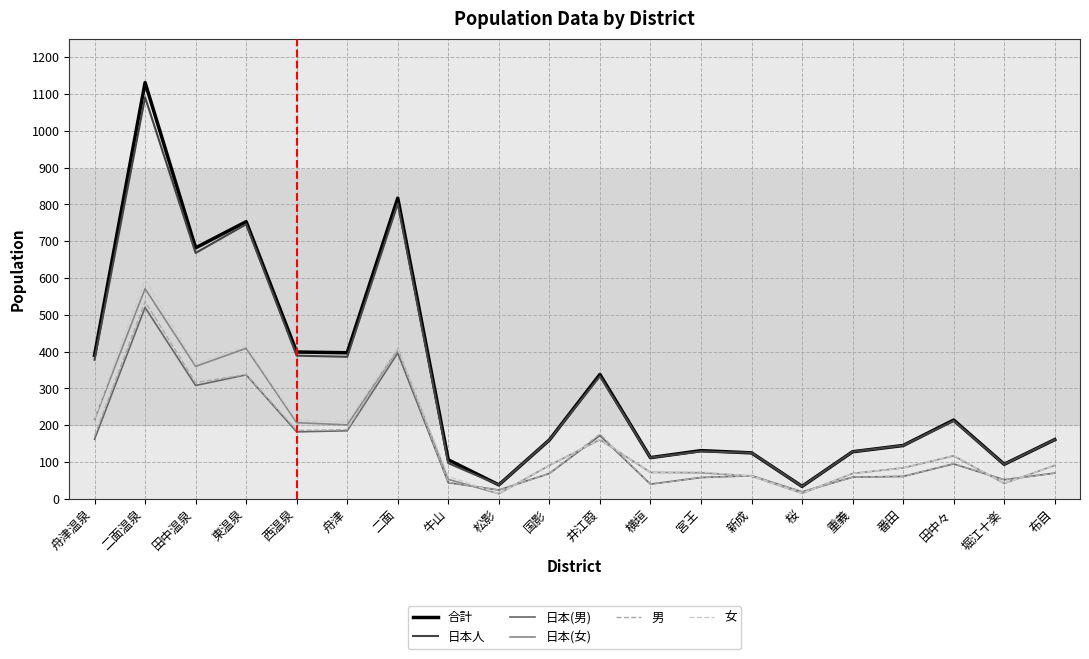

True or false: 合計 has more than 0 interior local peaks.

True